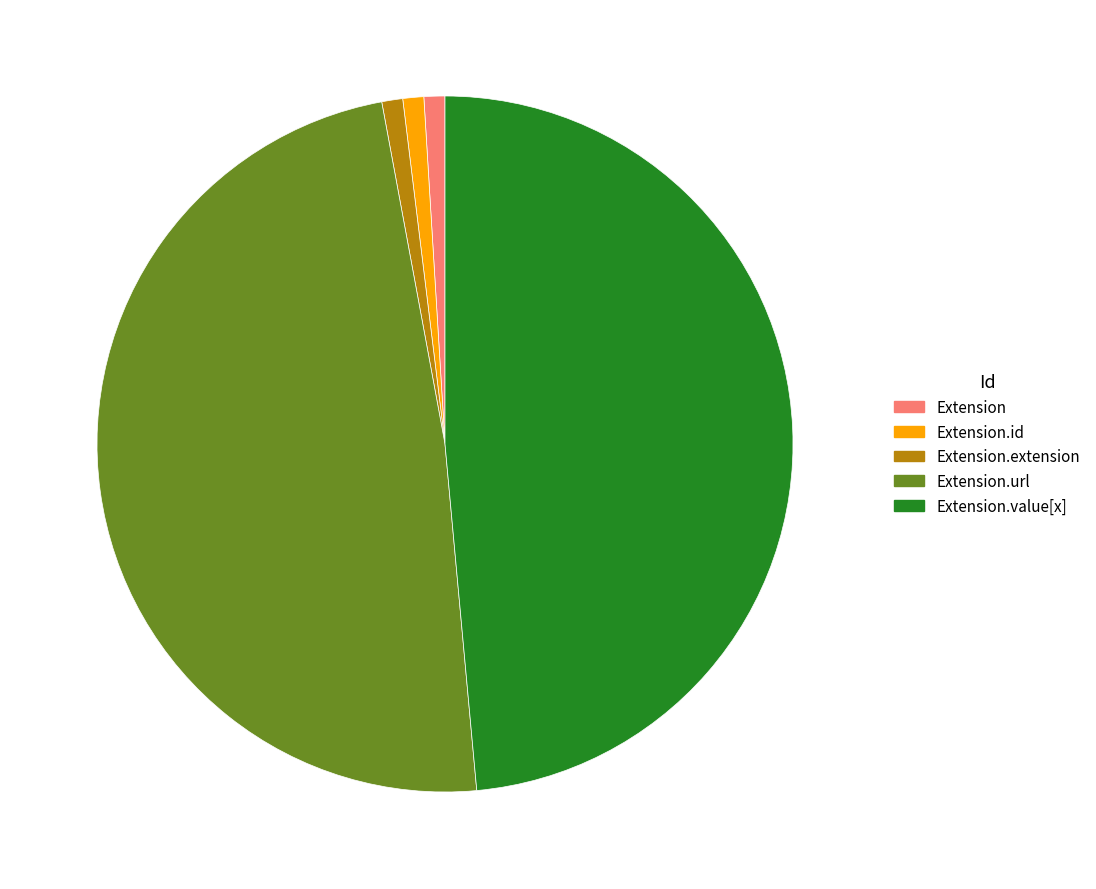

The Extension.value[x] slice represents 49% of the pie. True or false?

True